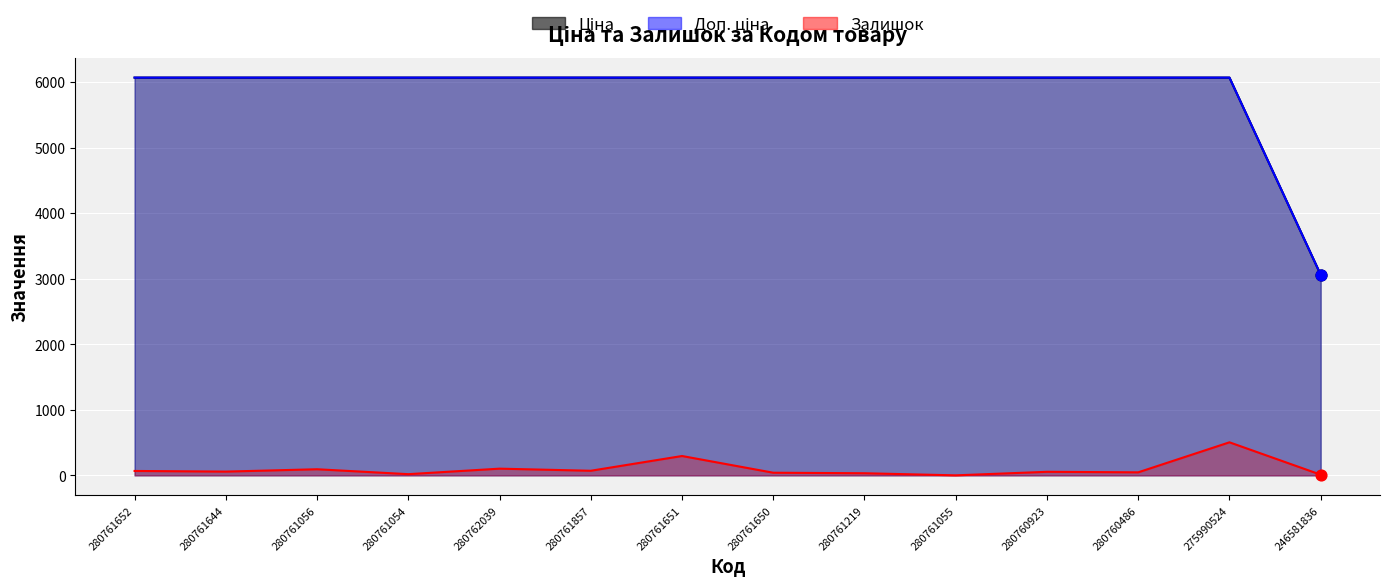

Which series has the largest total across all categories?

Ціна